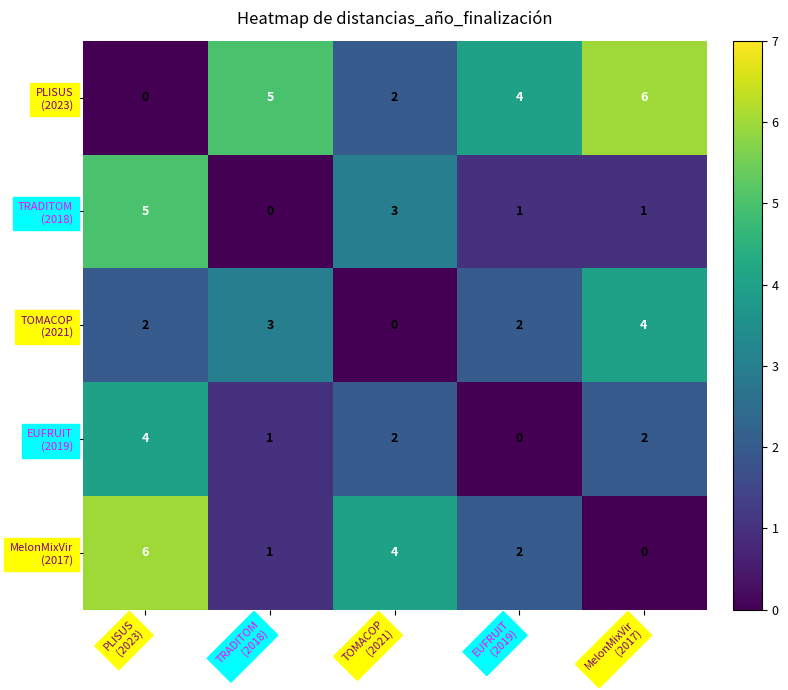

At how many categories does at least one series exceed 2?

5